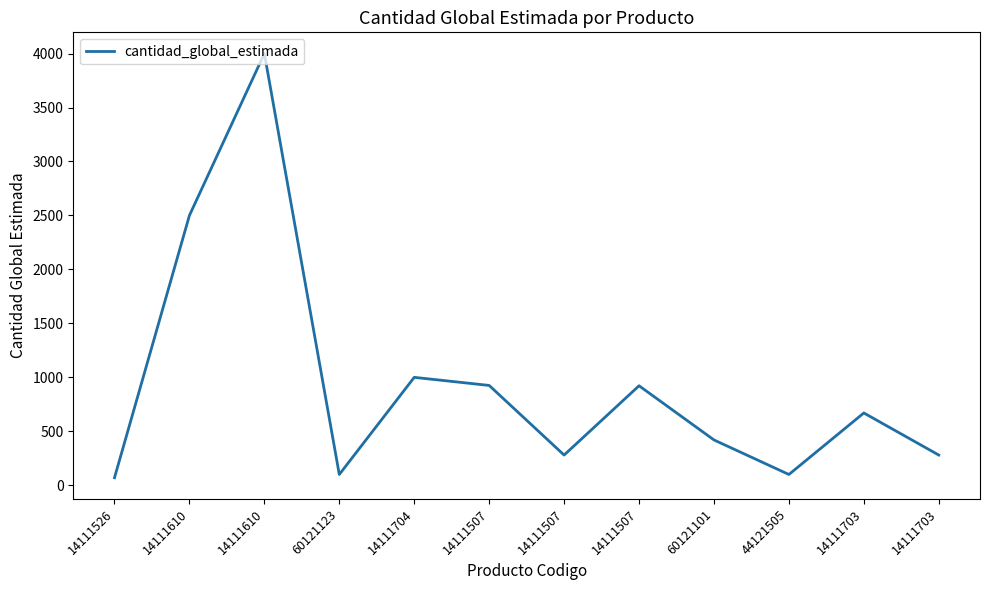

What is the sum of the values at 60121101 and 14111610?

4420